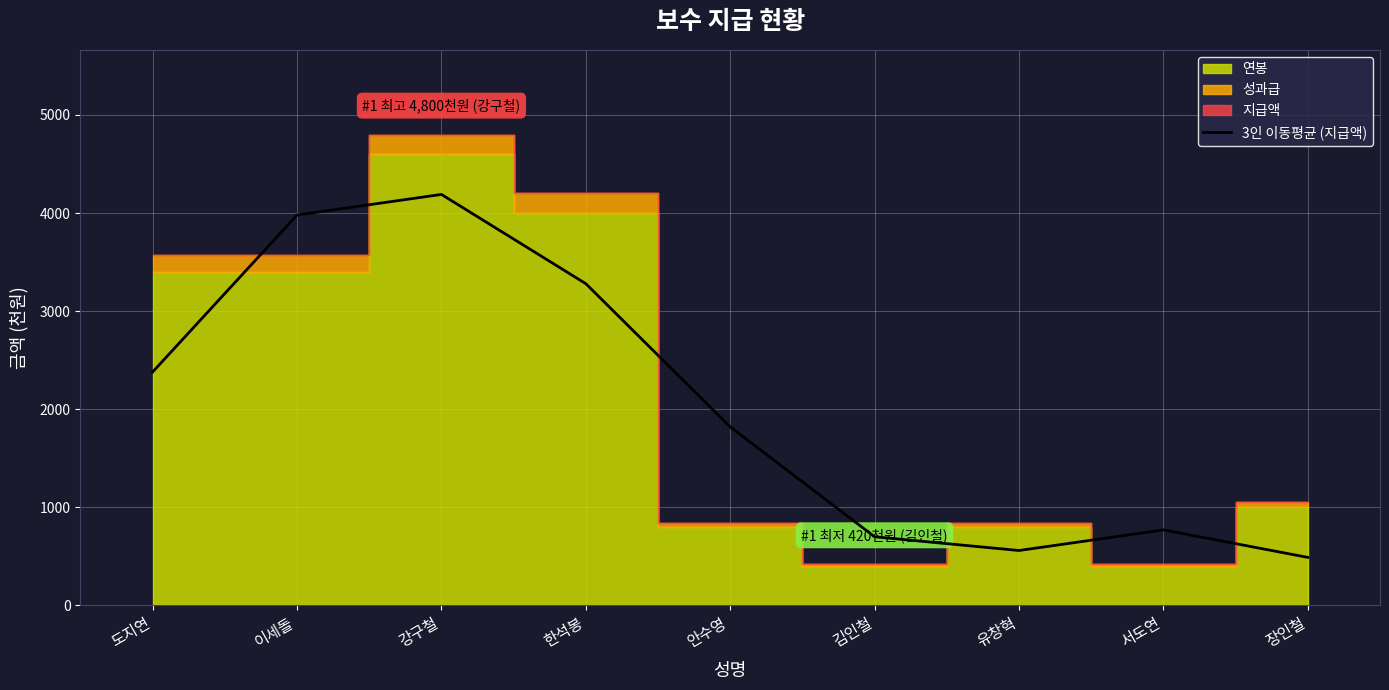

How many points are lower than both their immediate neighbors (excluding endpoints)?

1